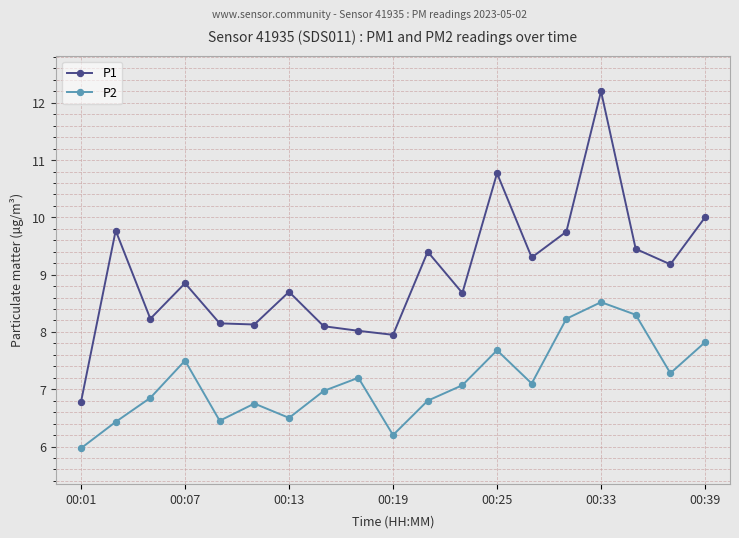

True or false: P2 and P1 cross at least once.

False